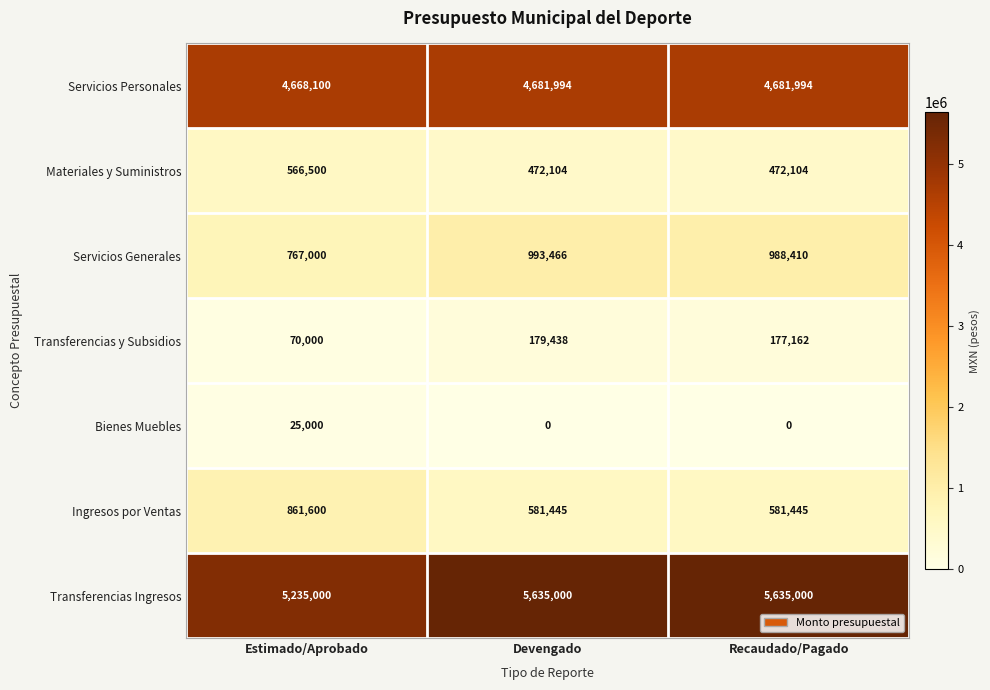

Reading left to right, extract all data points from this chart.

Servicios Personales: Estimado/Aprobado=4668100	Devengado=4681994	Recaudado/Pagado=4681994
Materiales y Suministros: Estimado/Aprobado=566500	Devengado=472104	Recaudado/Pagado=472104
Servicios Generales: Estimado/Aprobado=767000	Devengado=993466	Recaudado/Pagado=988410
Transferencias y Subsidios: Estimado/Aprobado=70000	Devengado=179438	Recaudado/Pagado=177162
Bienes Muebles: Estimado/Aprobado=25000	Devengado=0	Recaudado/Pagado=0
Ingresos por Ventas: Estimado/Aprobado=861600	Devengado=581445	Recaudado/Pagado=581445
Transferencias Ingresos: Estimado/Aprobado=5235000	Devengado=5635000	Recaudado/Pagado=5635000